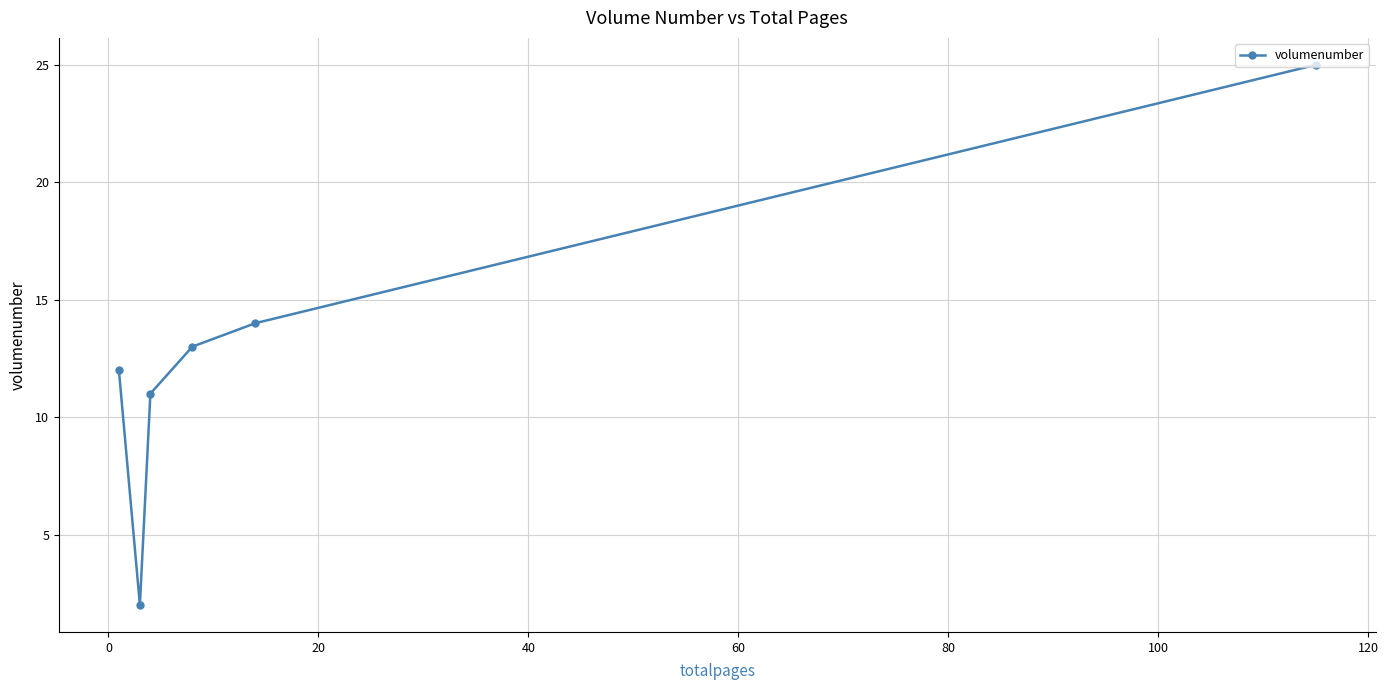

What is the difference between the second highest and minimum values?

12